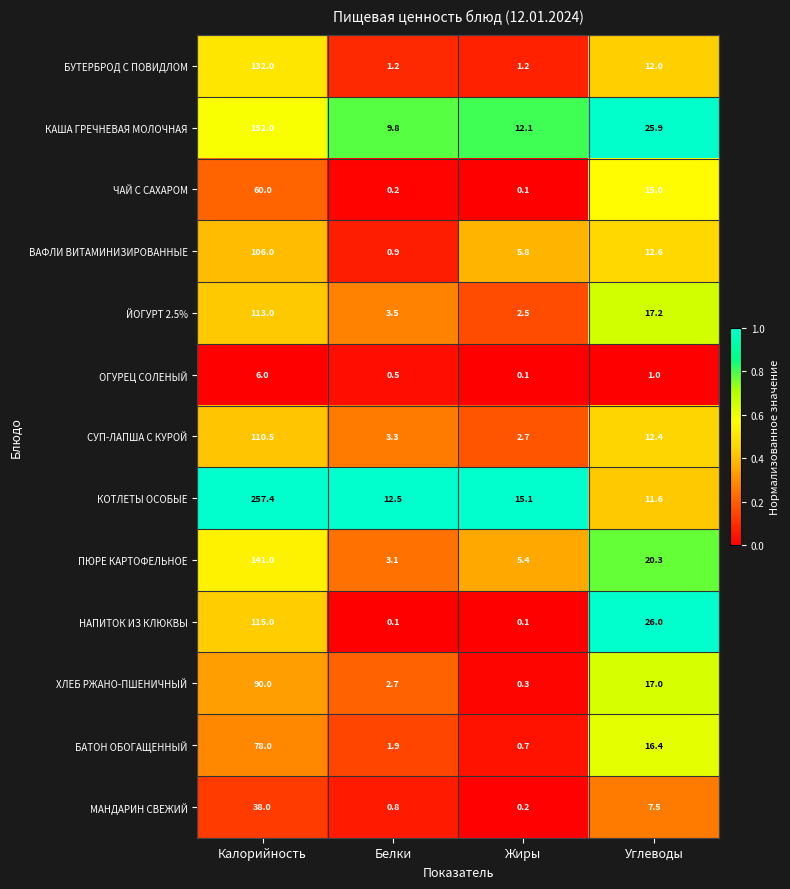

At how many categories does at least one series exceed 0?

4